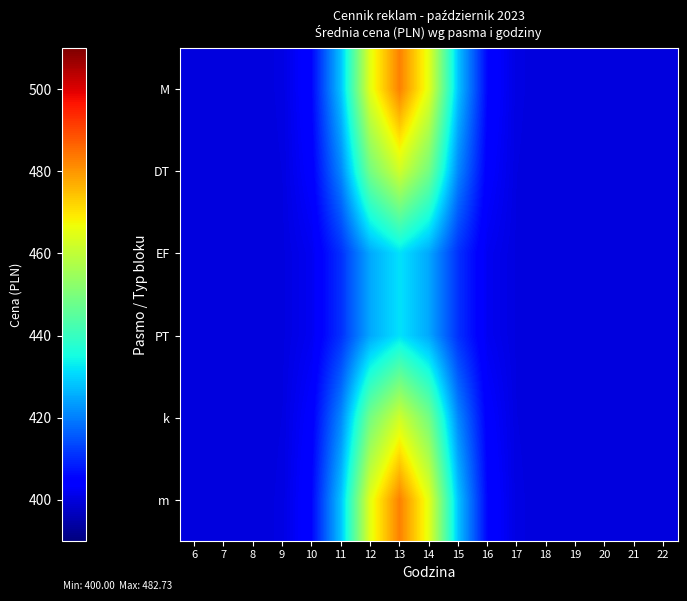

Rank the series by their maximum value, from highest to lowest.

M, m, DT, k, EF, PT